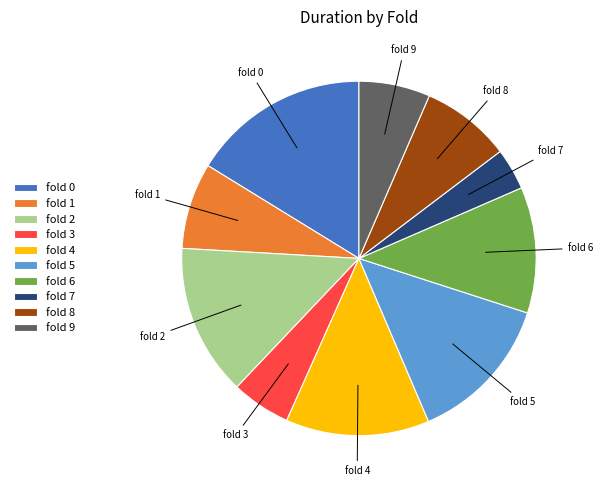

Does any single category account for the majority?

No